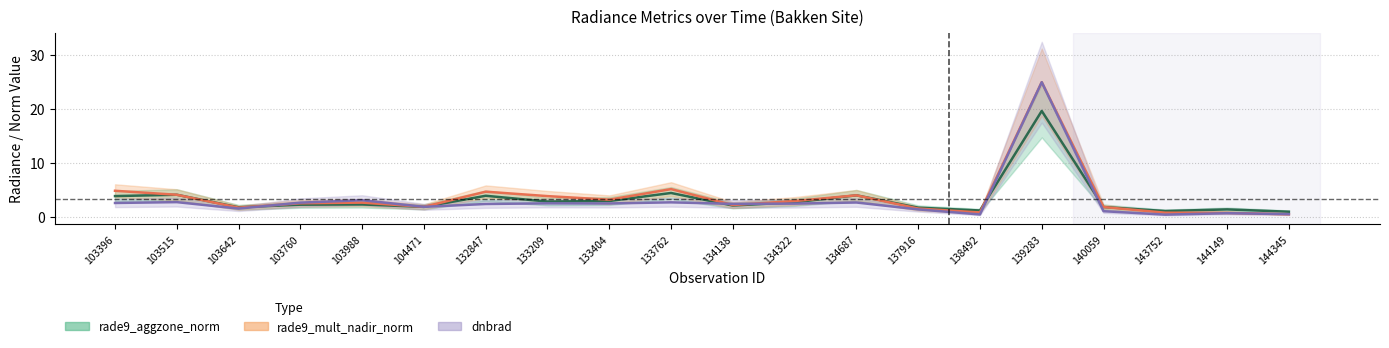

Where is the first local minimum for dnbrad?

103642